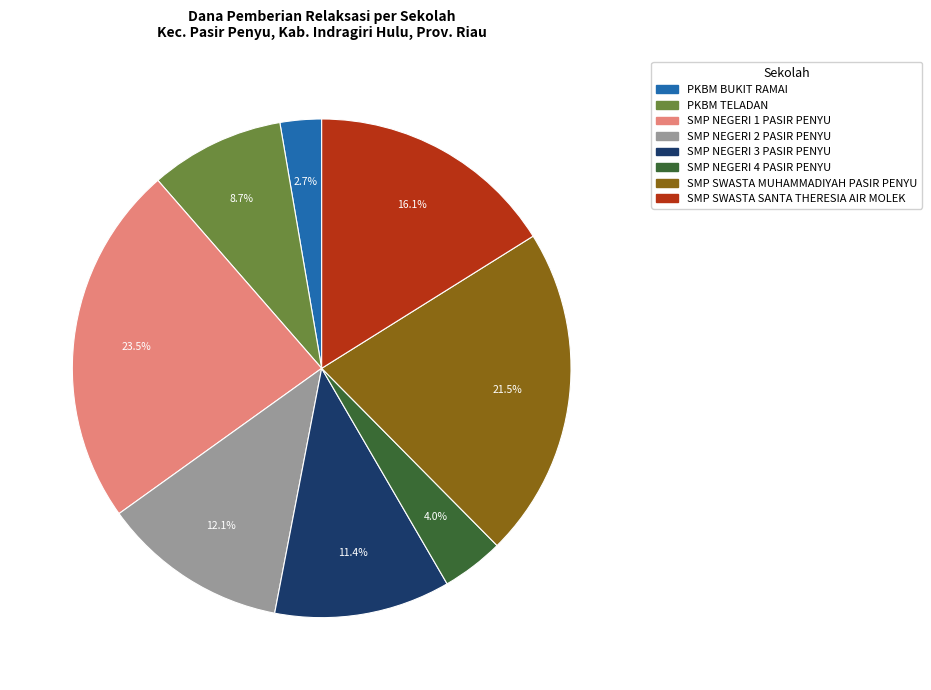

Is there a majority slice in this chart?

No